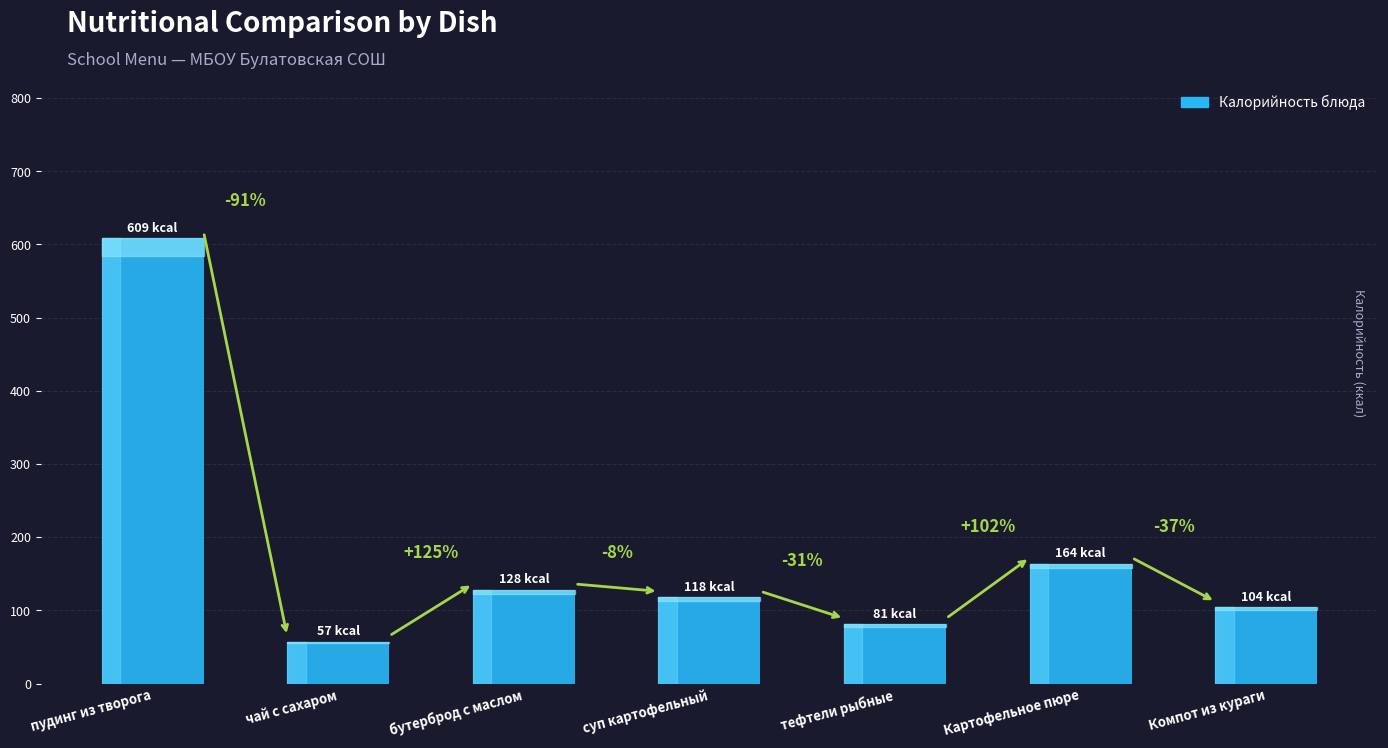

Where does the data first go above 118?

пудинг из творога